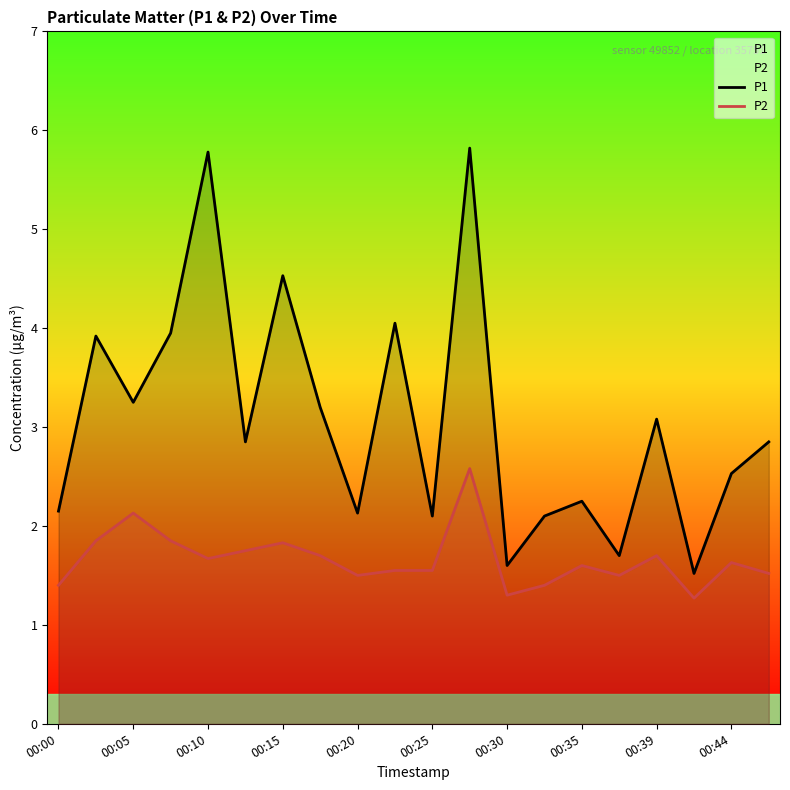

What is the greatest value displayed?

5.8